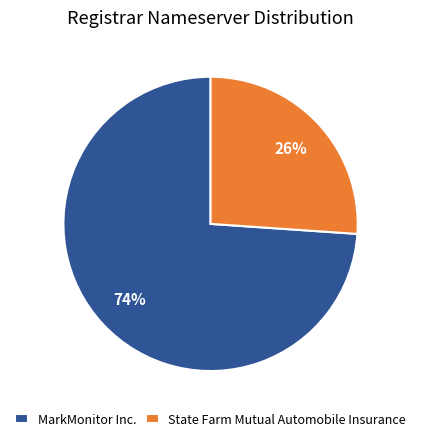

Which slice represents more than half of the pie?

MarkMonitor Inc.